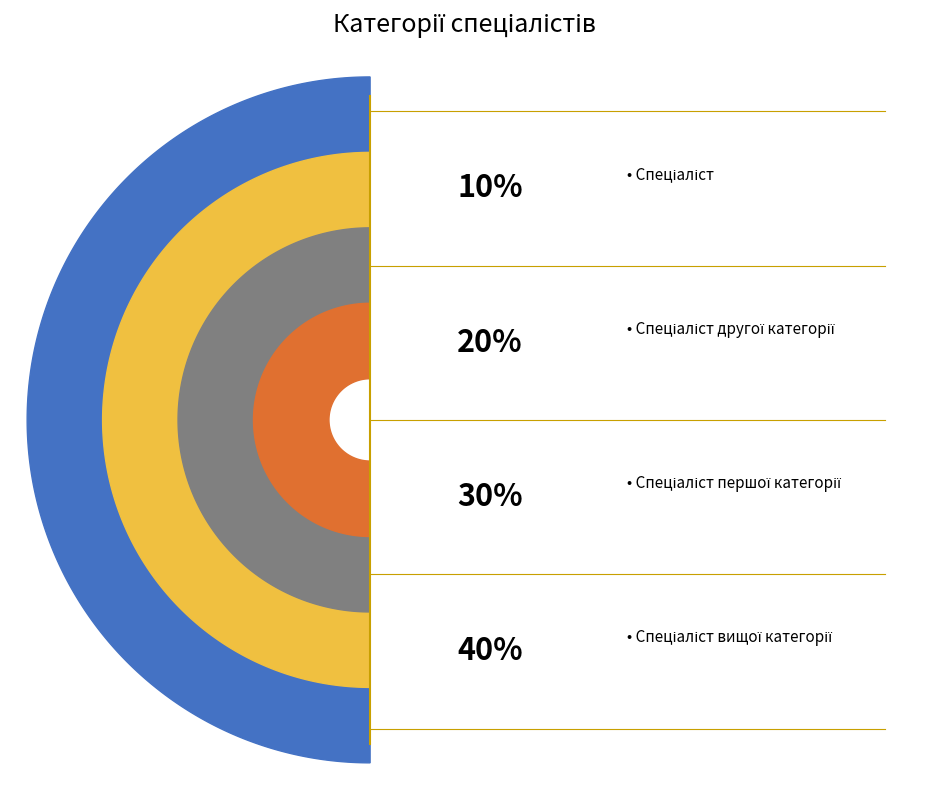

Count the number of slices in the pie.

4